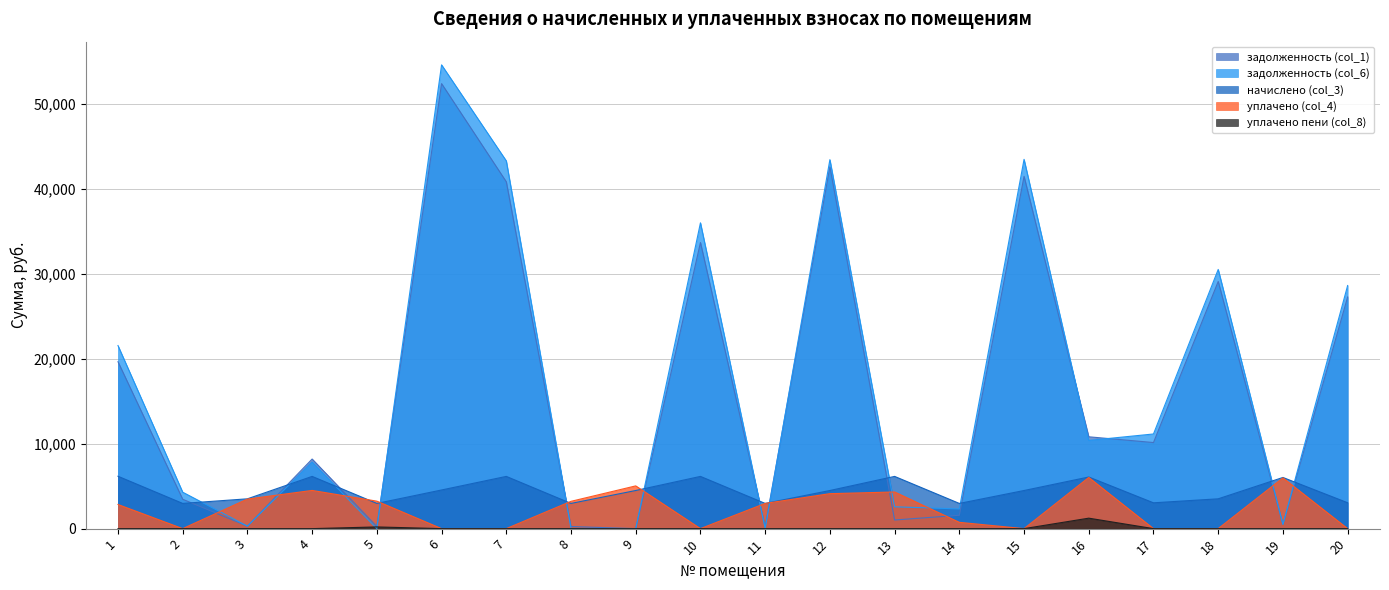

What is the difference between the задолженность (col_1) values at 17 and 15?

31356.3